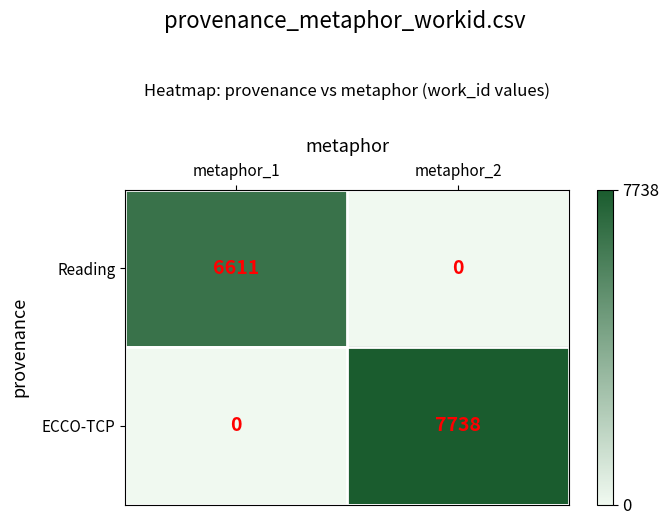

Which category has the lowest value in the Reading series?

metaphor_2